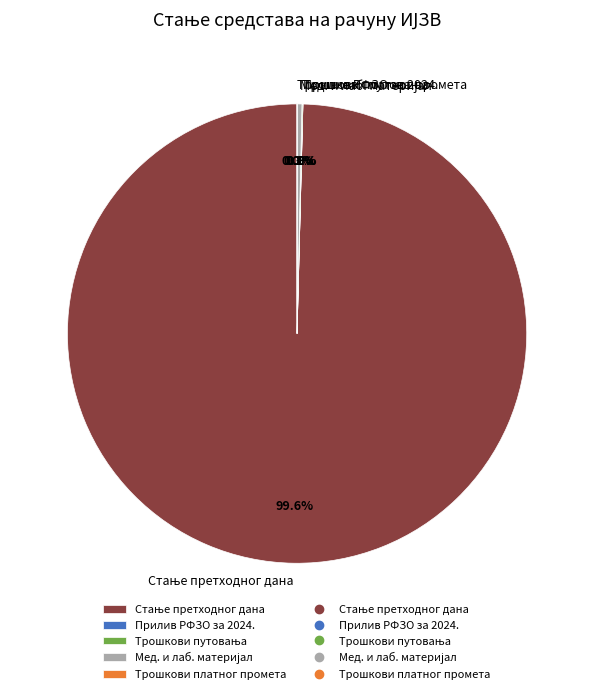

Is there a majority slice in this chart?

Yes